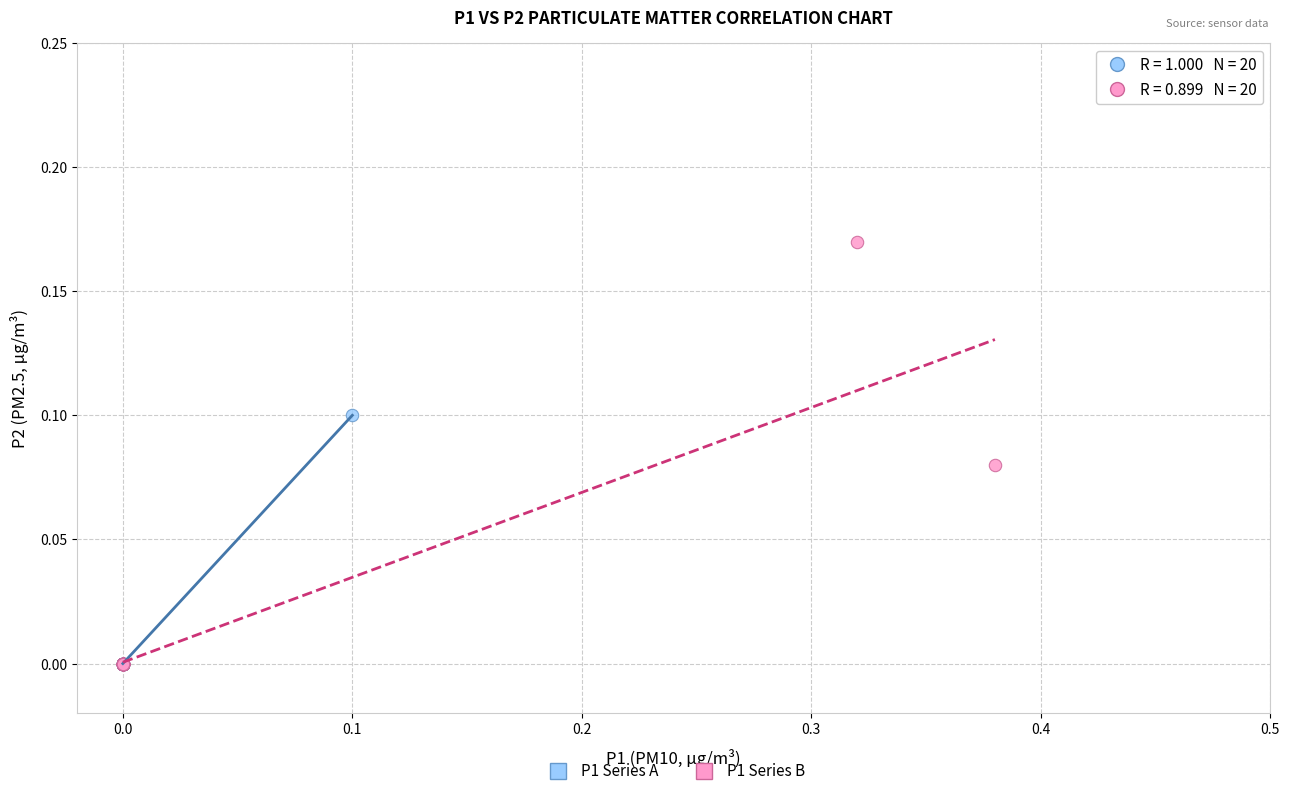

Which series has the largest Y range (max minus min)?

P1 Series B